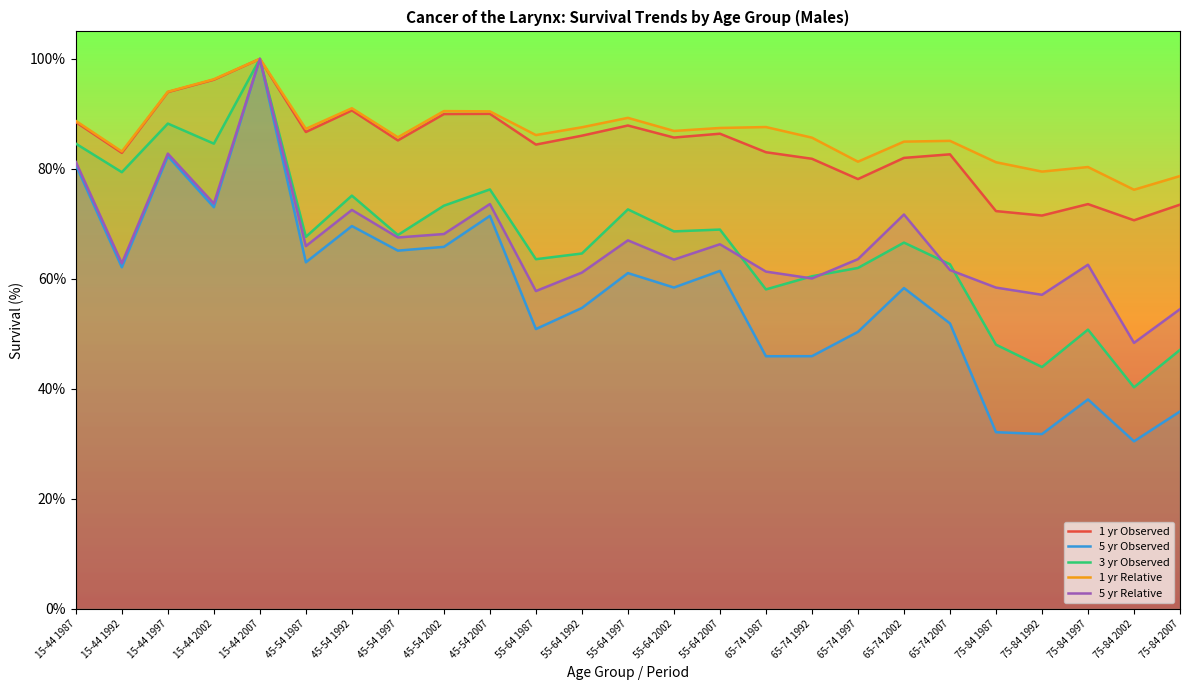

At which category does 1 yr Observed reach its first local peak?

15-44 2007